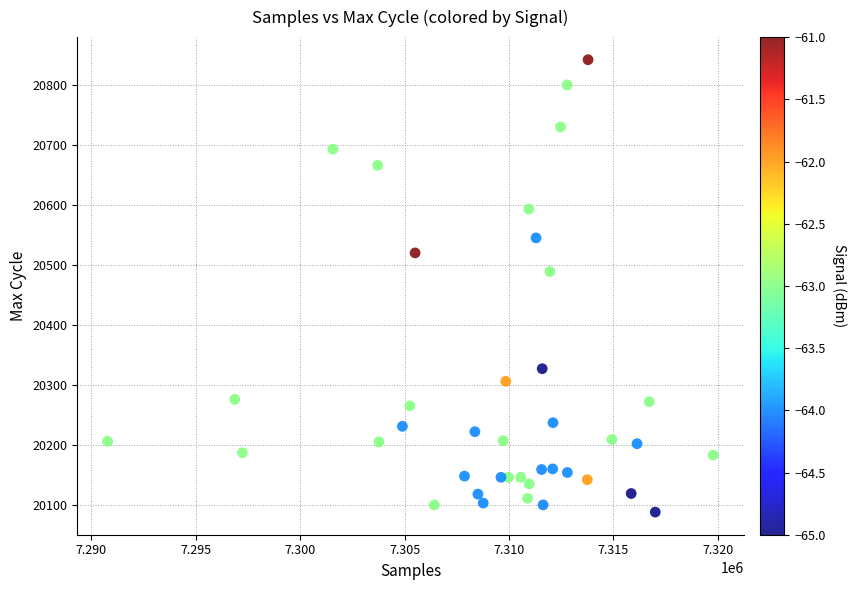

What is the range of Y values (max minus min)?

754